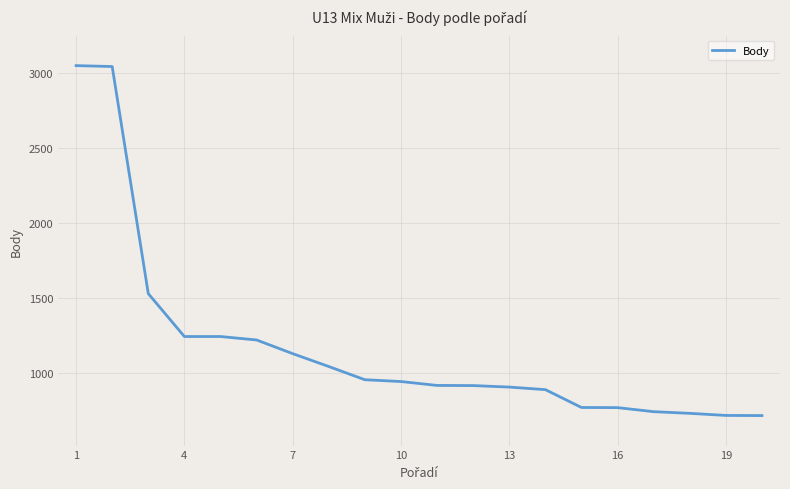

What is the smallest value displayed?

713